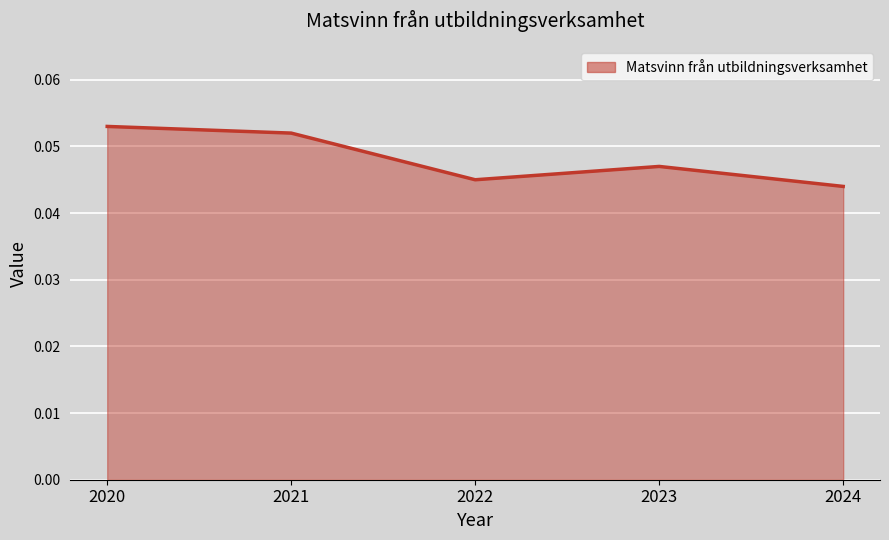

Which category has the lowest value across all series?

2024